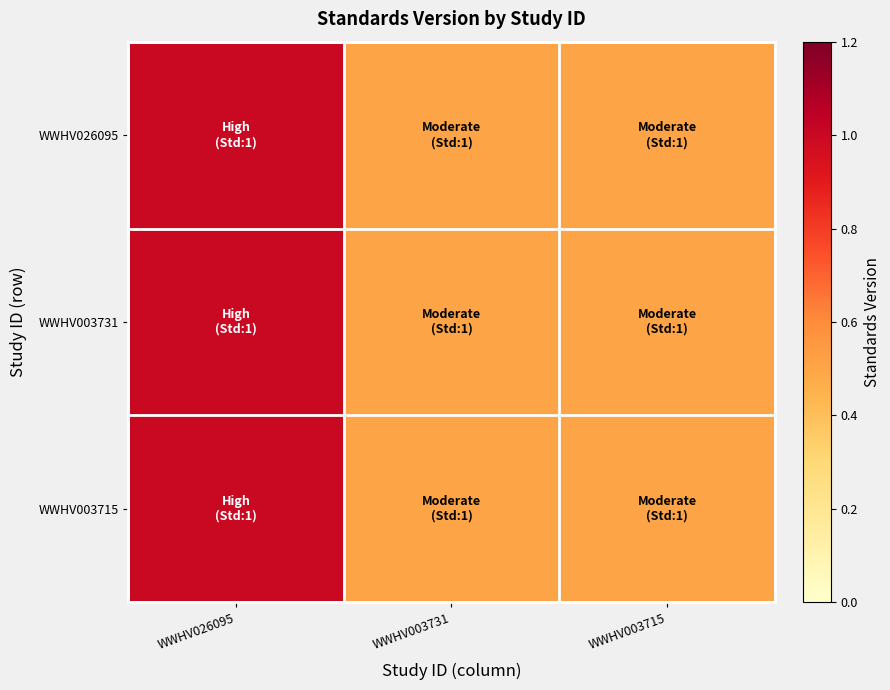

Which has a higher value, WWHV003731 or WWHV003715?

WWHV003731